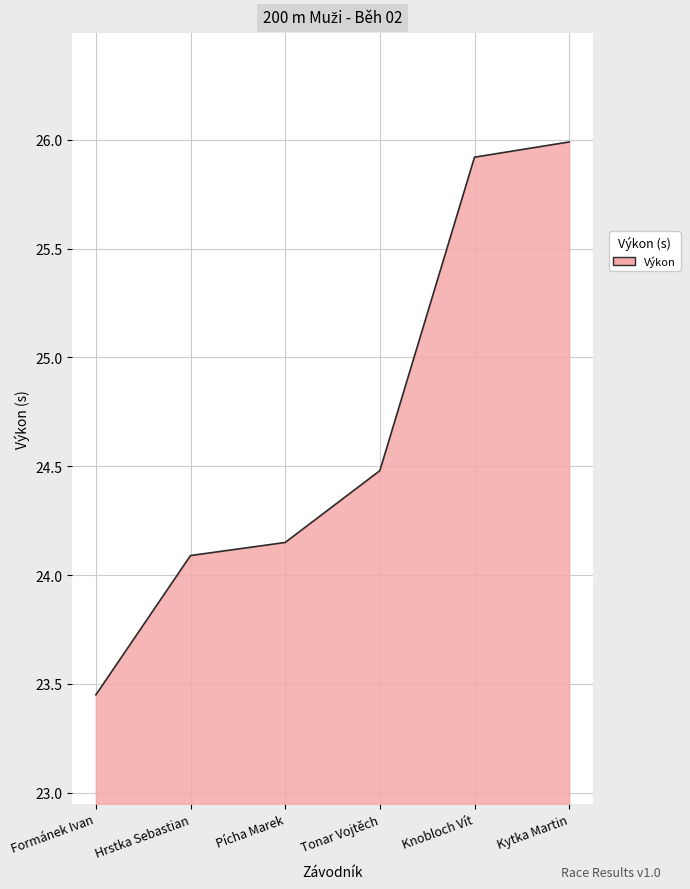

What position from the left is Knobloch Vít?

5